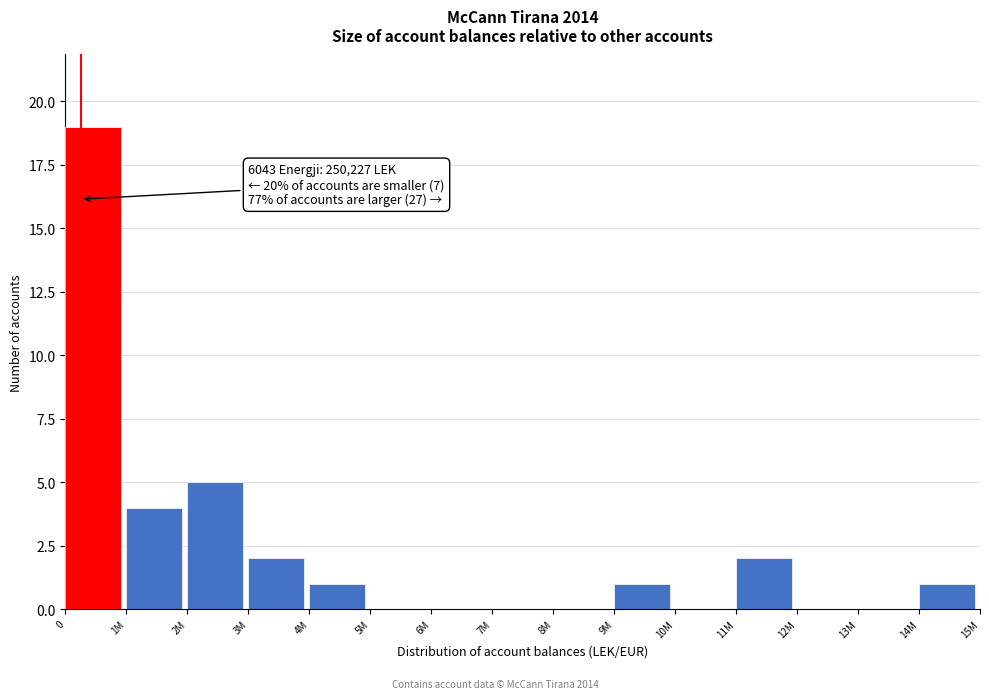

Reading left to right, list all the values displayed in this chart.

0=19	1M=4	2M=5	3M=2	4M=1	5M=0	6M=0	7M=0	8M=0	9M=1	10M=0	11M=2	12M=0	13M=0	14M=1